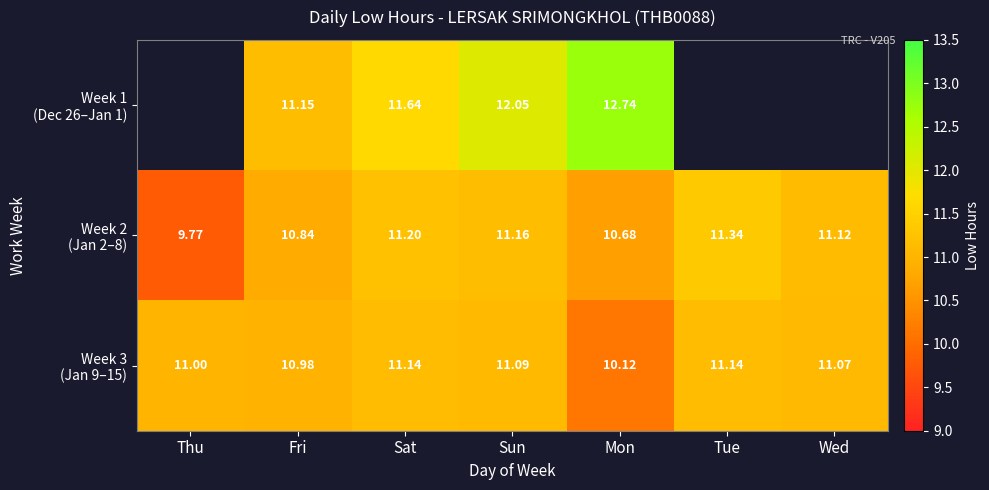

At which category is the sum across all series the highest?

Sun